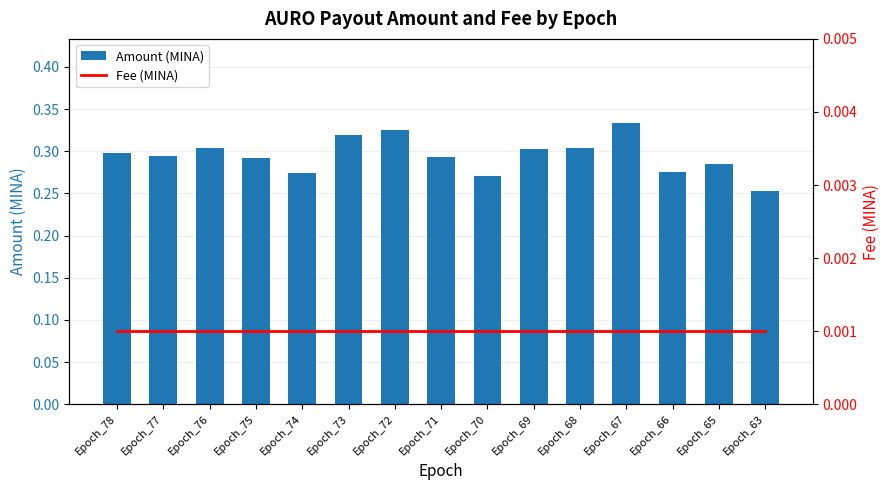

Where is Fee (MINA) nearest to the value 0?

Epoch_78